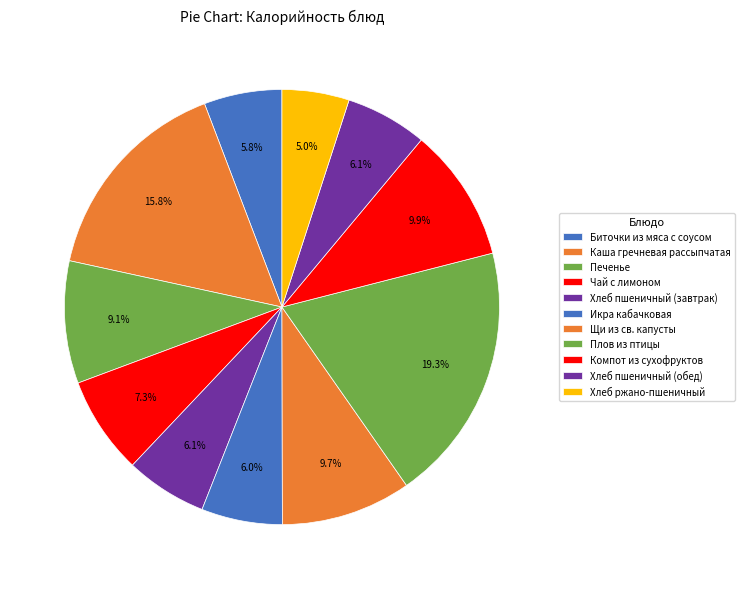

Is it true that Печенье is 23% of the pie?

False